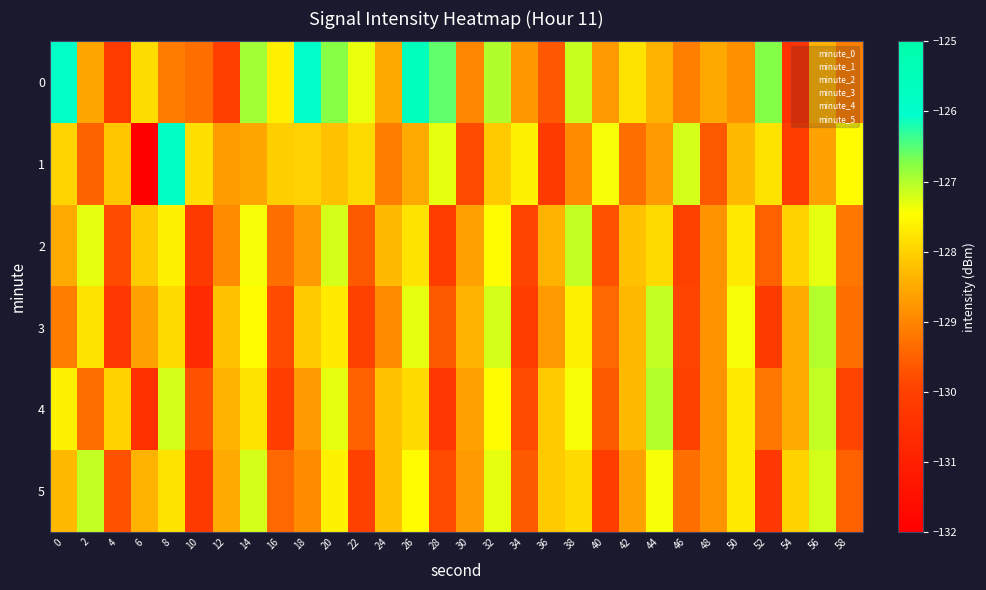

What value does the 0 series have at 30?

-129.0